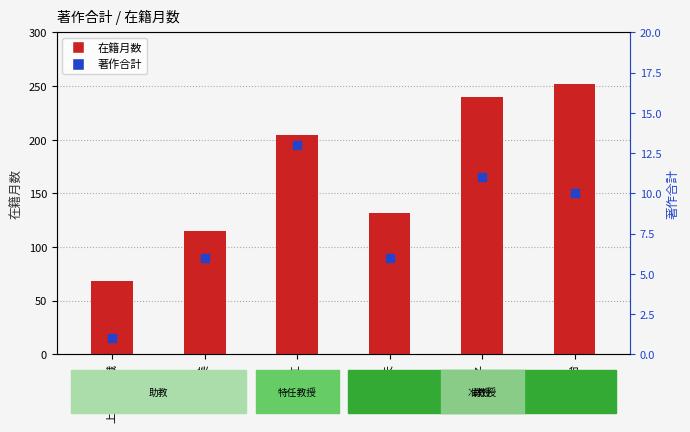

Which series has the largest total across all categories?

在籍月数